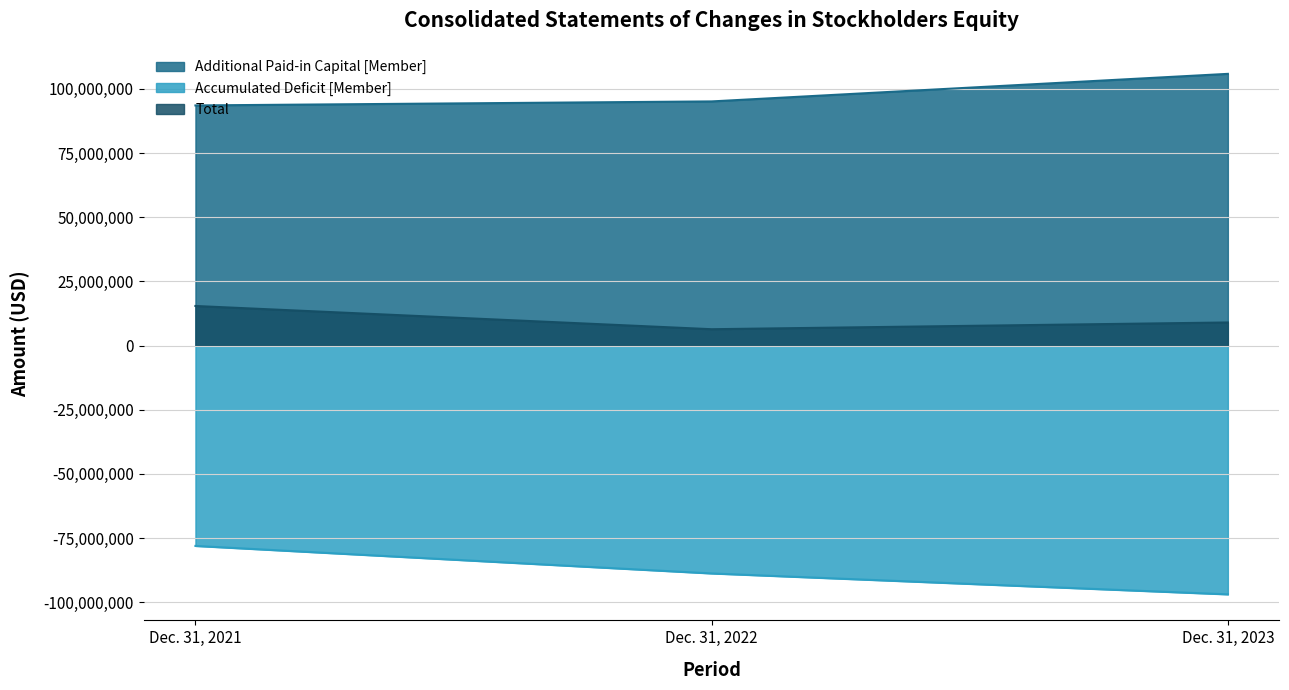

Which category has the lowest value in the Total series?

Dec. 31, 2022